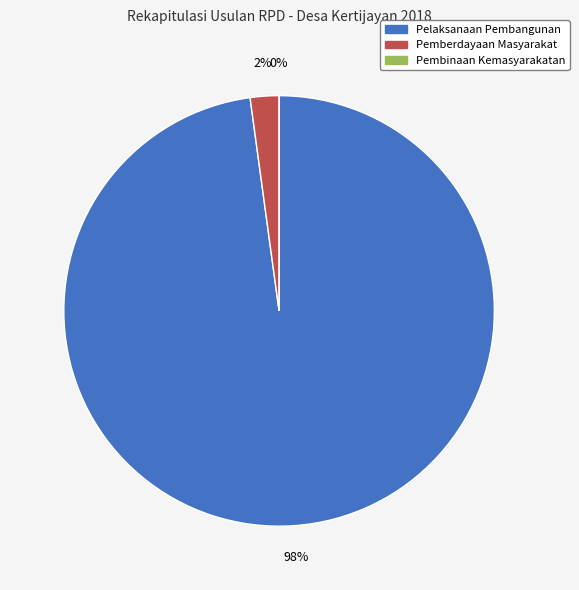

Rank the categories by value from lowest to highest.

Pembinaan Kemasyarakatan, Pemberdayaan Masyarakat, Pelaksanaan Pembangunan